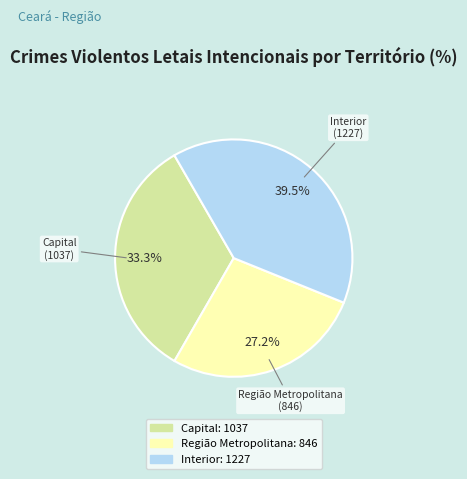

To the nearest percent, what is the difference between the largest and smallest slice percentages?

12%